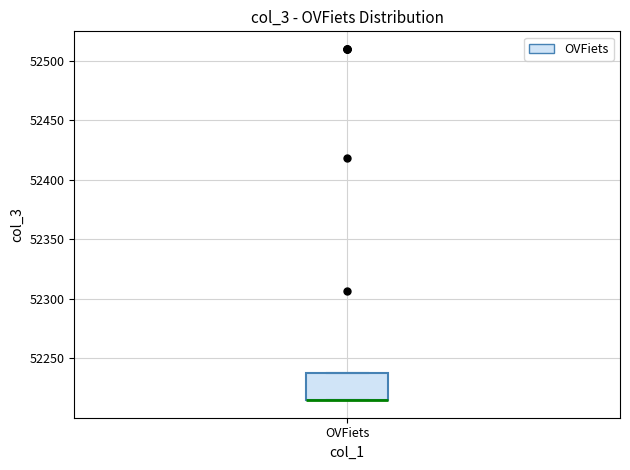

Where is the upper edge of the box for OVFiets on the y-axis? The values are not printed on the chart, so give them approximately, as read against the axis.

52240